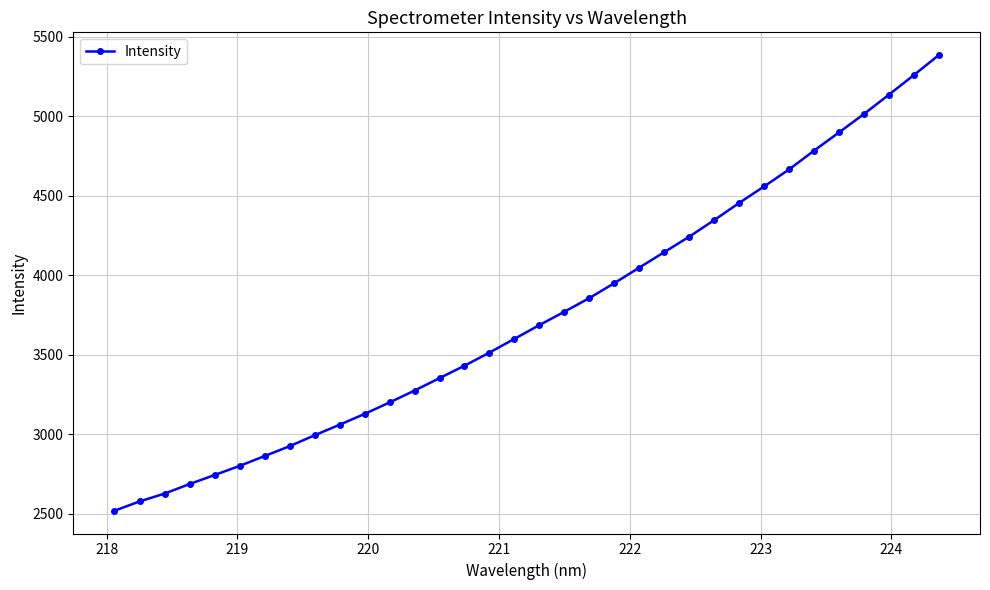

What is the sum of all values?

127478.4